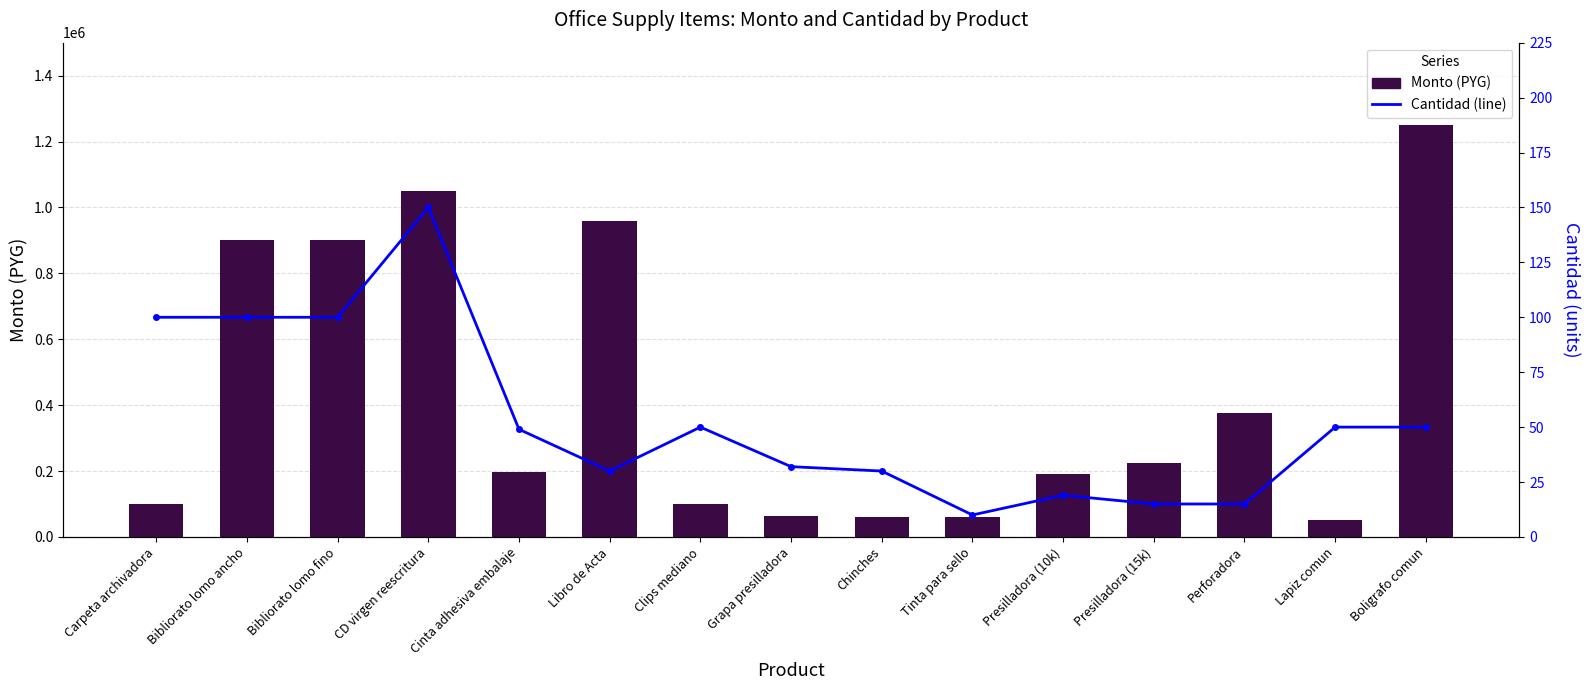

How many groups of bars are there?

15